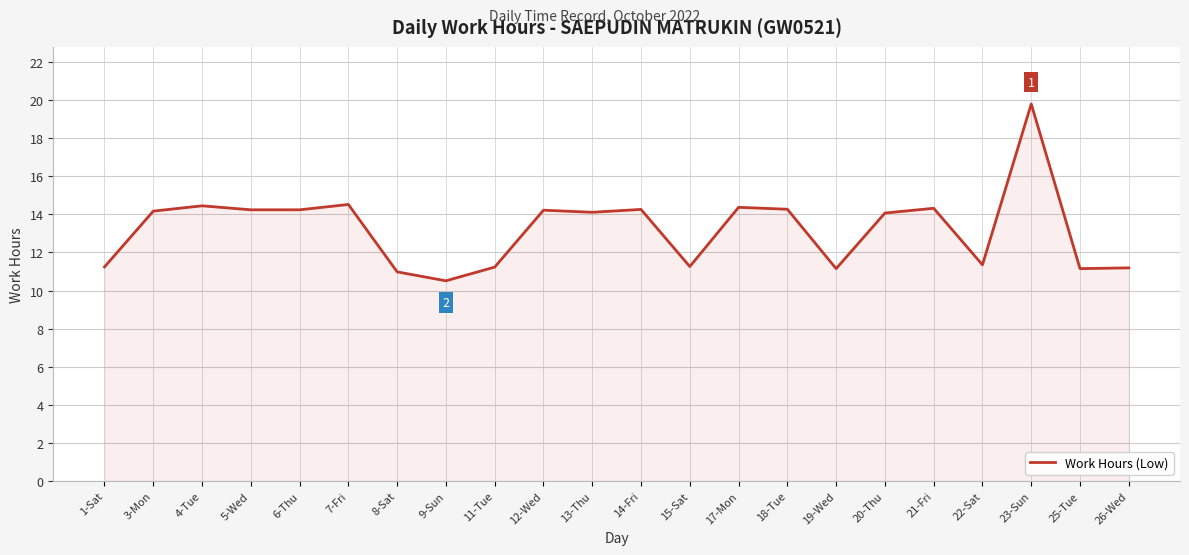

Approximately how many times larger is the value at 15-Sat compared to 3-Mon?

0.8